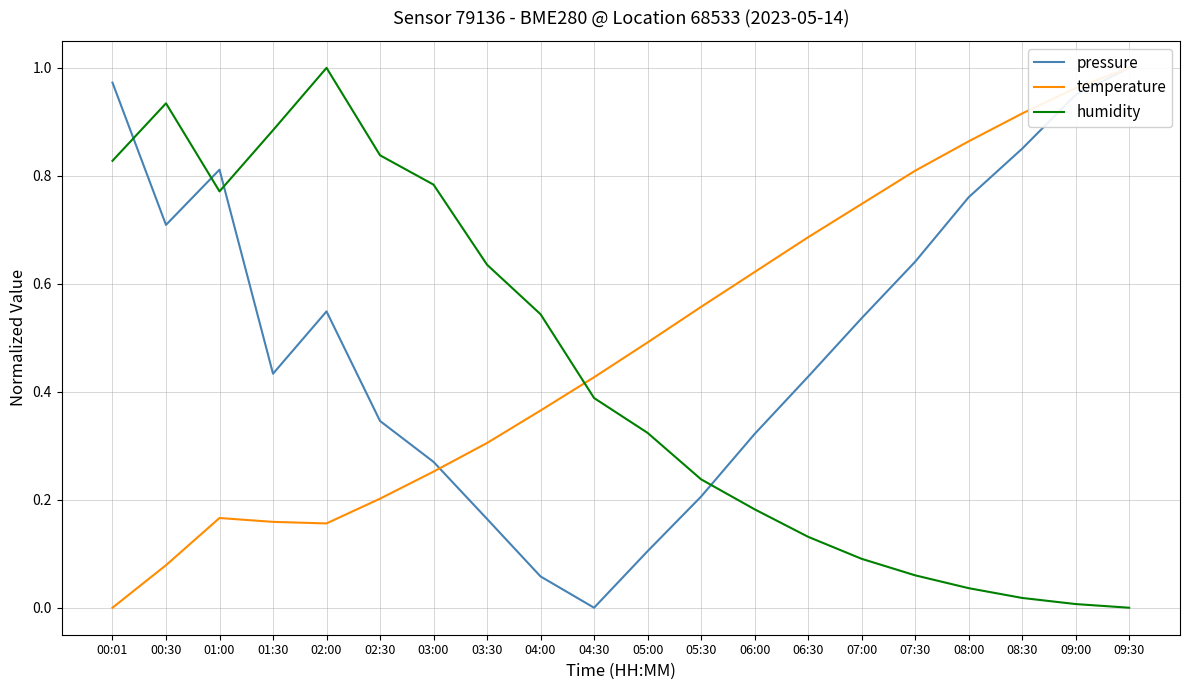

What is the total value across all series at 04:00?

1.0